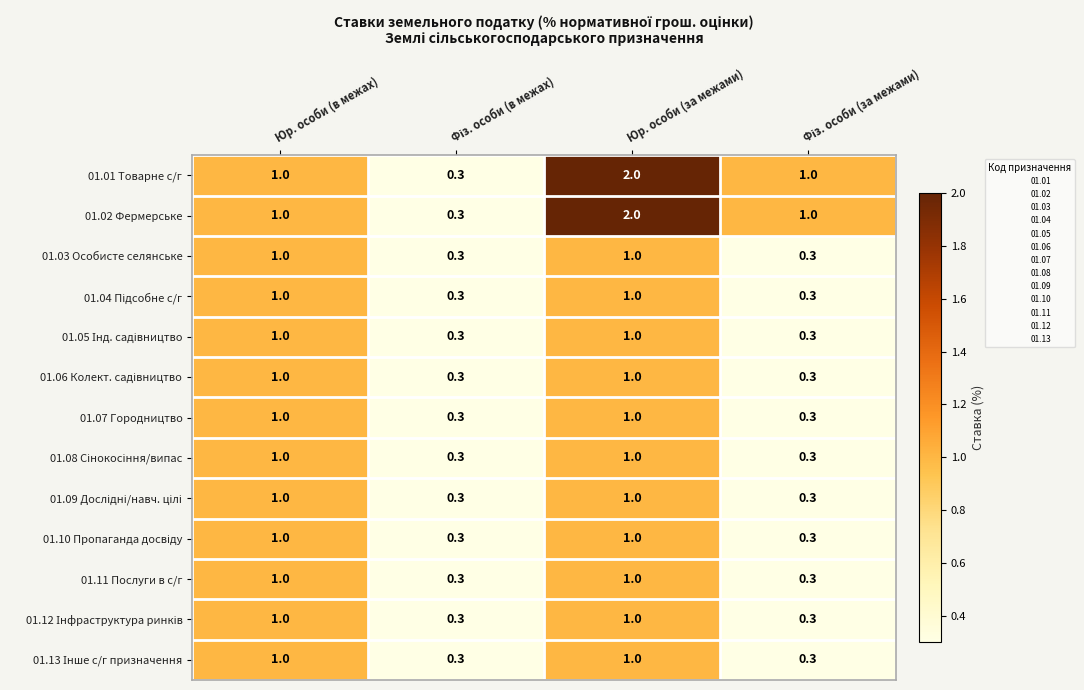

What is the minimum value shown in the chart?

0.3